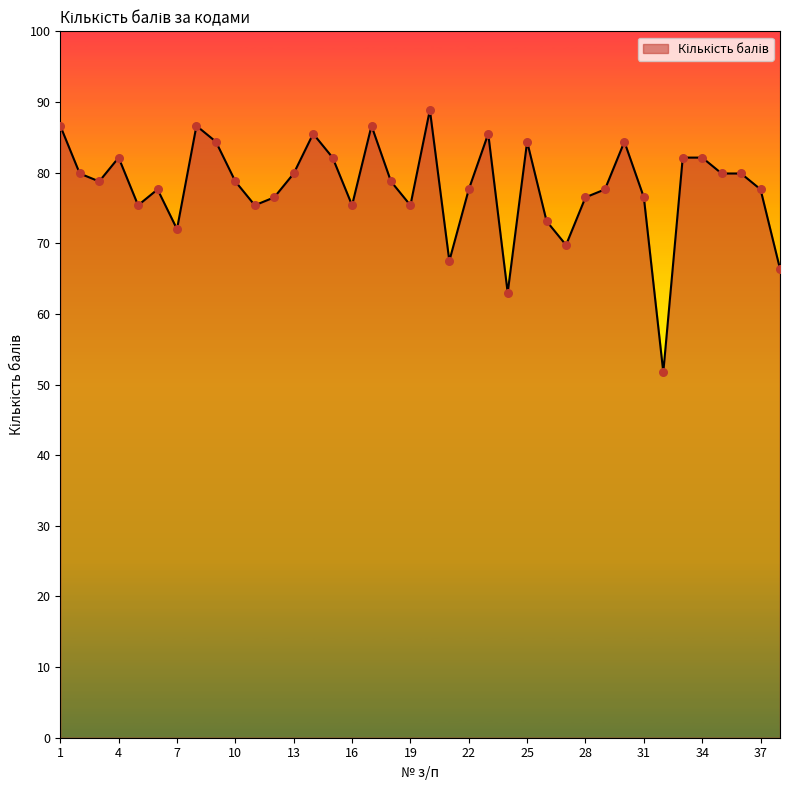

What is the greatest value displayed?

88.9